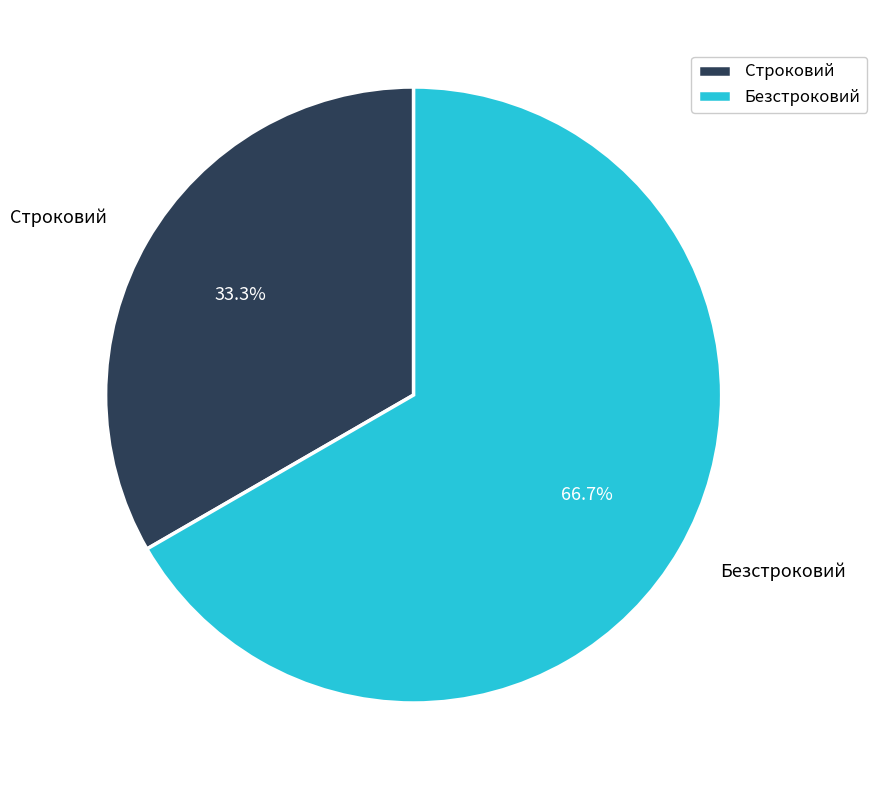

Rank the categories by value from lowest to highest.

Строковий, Безстроковий